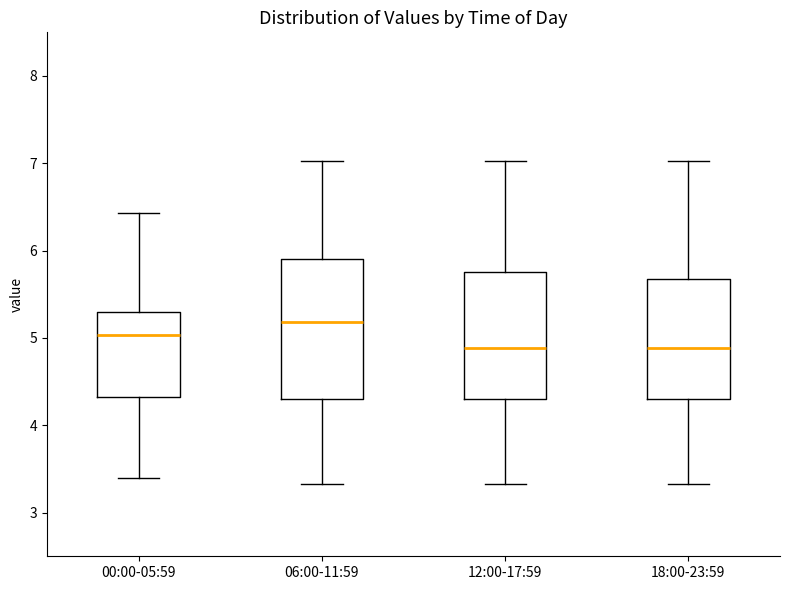

Which box has the highest median line?

06:00-11:59